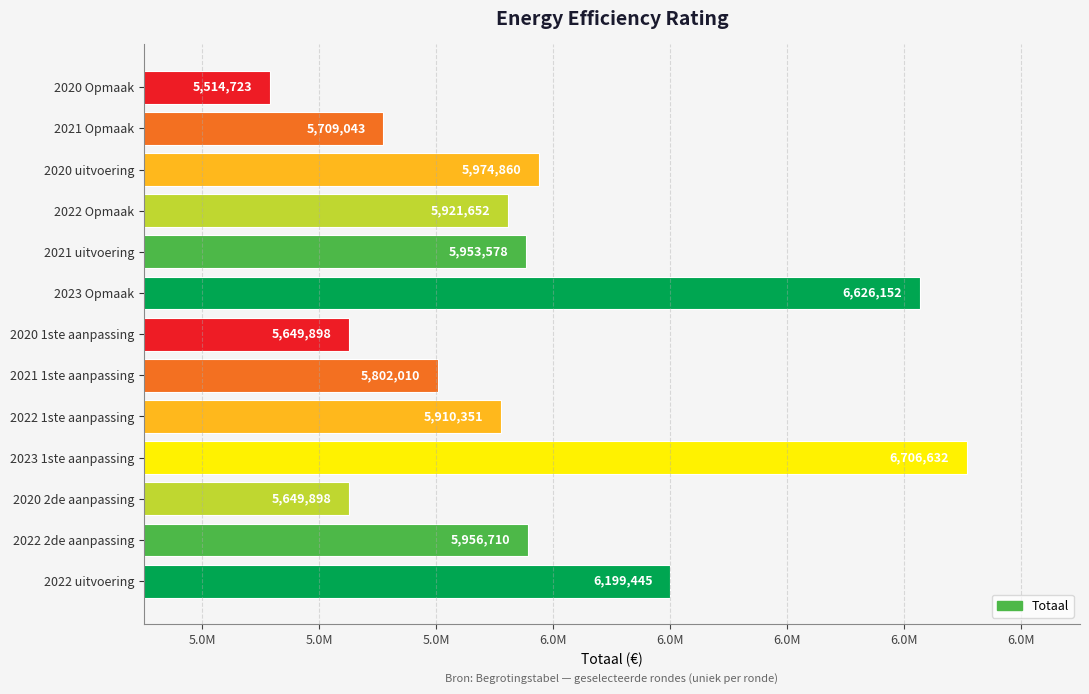

Does the chart contain any negative values?

No